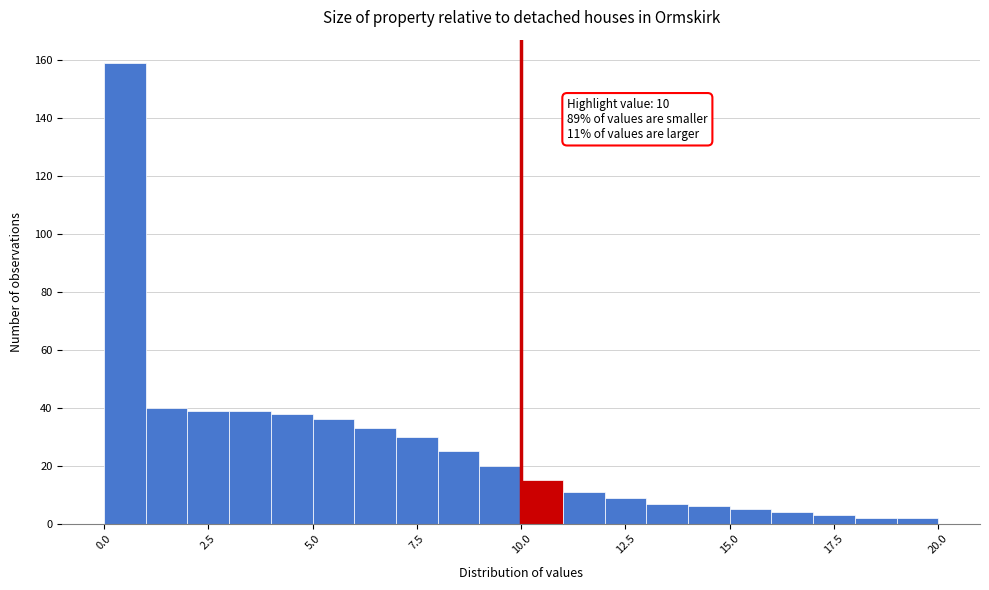

Read against the x-axis, roughly where is the centre of the tallest bar?

0.5